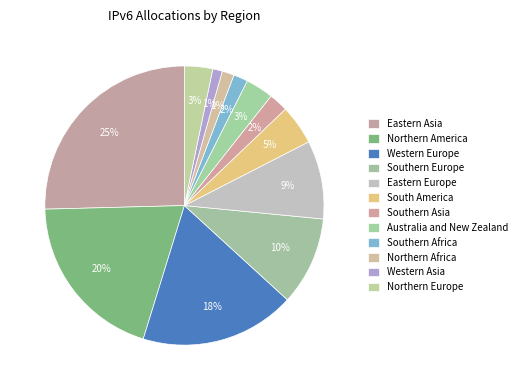

Count the number of slices in the pie.

12